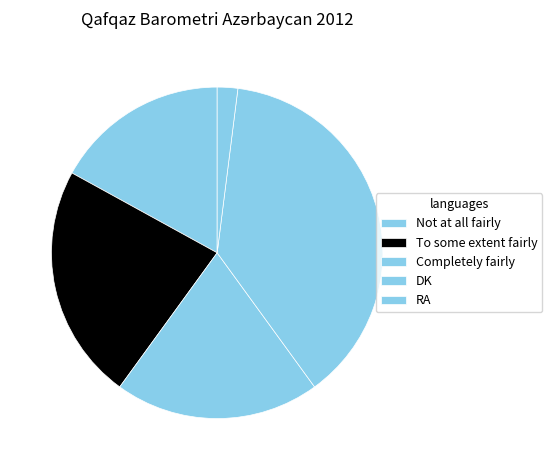

Count the number of slices in the pie.

5